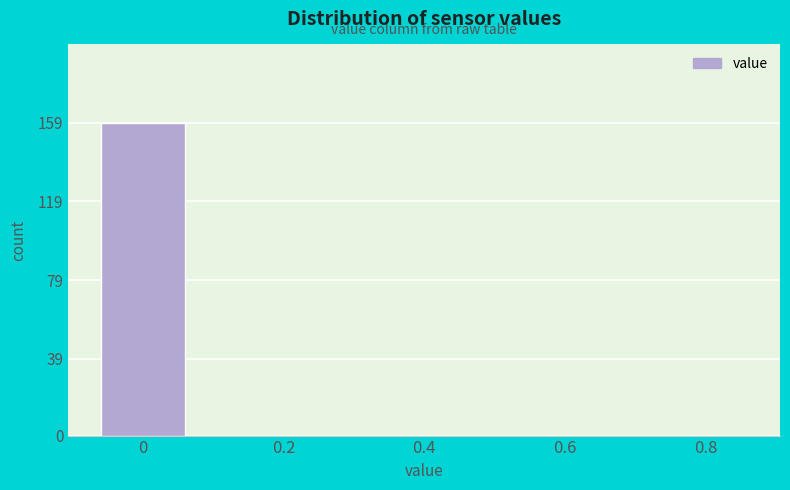

Reading right to left, transcribe all the data shown in this chart.

0.8=0	0.6=0	0.4=0	0.2=0	0=159